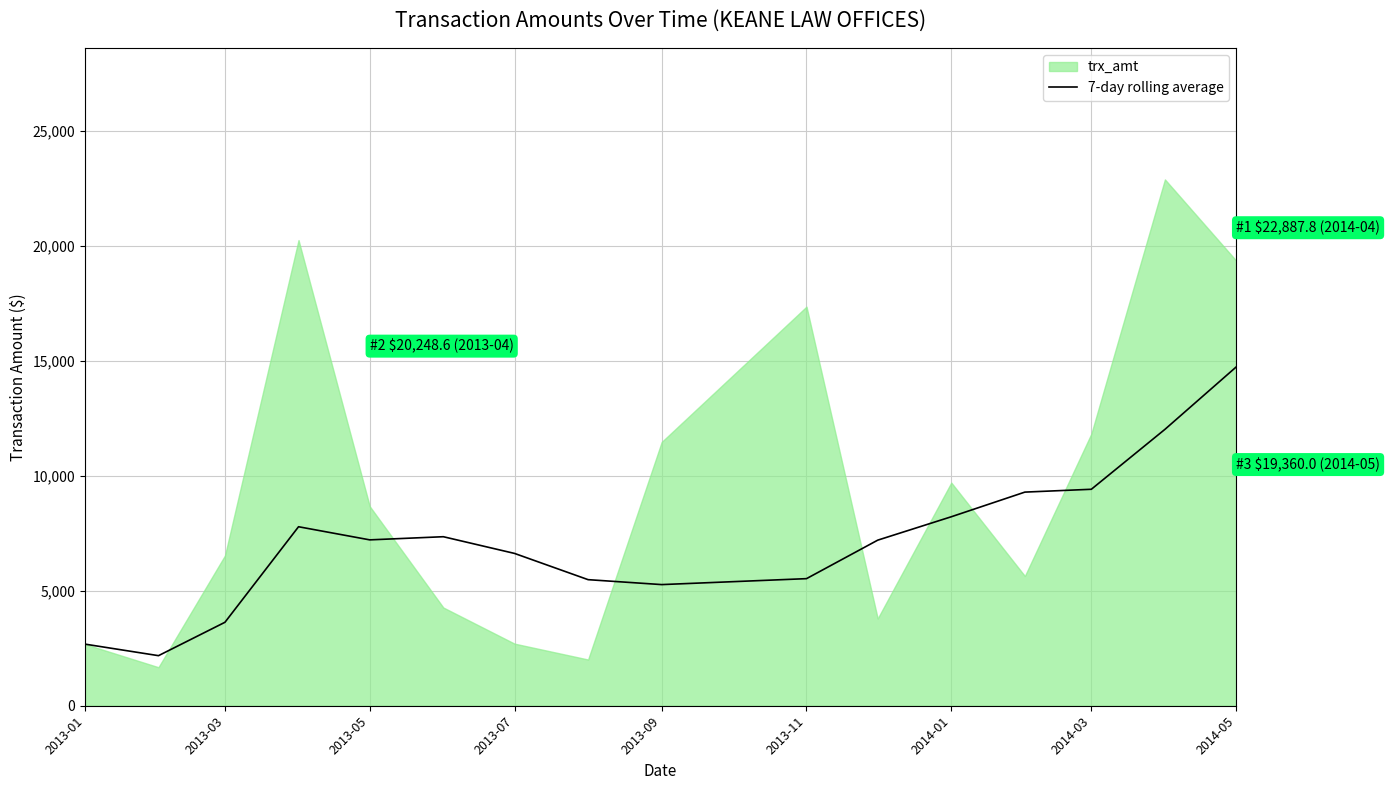

At which label does 7-day rolling average reach its peak?

2014-05